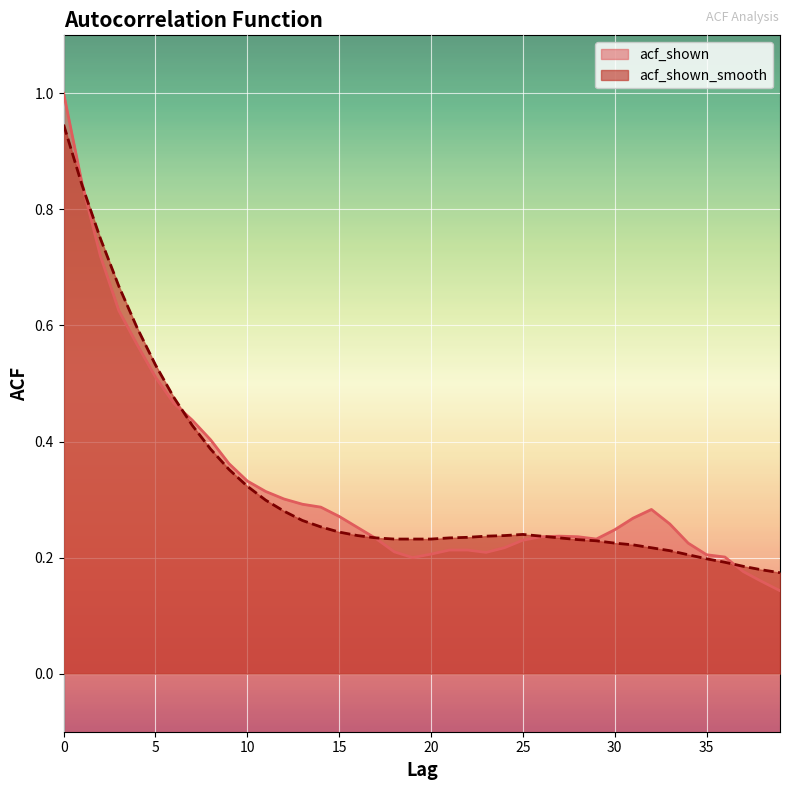

Reading left to right, transcribe all the data shown in this chart.

acf_shown: 0=1.0	1=0.8	2=0.7	3=0.6	4=0.6	5=0.5	6=0.5	7=0.4	8=0.4	9=0.4	10=0.3	11=0.3	12=0.3	13=0.3	14=0.3	15=0.3	16=0.3	17=0.2	18=0.2	19=0.2	20=0.2	21=0.2	22=0.2	23=0.2	24=0.2	25=0.2	26=0.2	27=0.2	28=0.2	29=0.2	30=0.2	31=0.3	32=0.3	33=0.3	34=0.2	35=0.2	36=0.2	37=0.2	38=0.2	39=0.1
acf_shown_smooth: 0=0.9	1=0.8	2=0.8	3=0.7	4=0.6	5=0.5	6=0.5	7=0.4	8=0.4	9=0.4	10=0.3	11=0.3	12=0.3	13=0.3	14=0.3	15=0.2	16=0.2	17=0.2	18=0.2	19=0.2	20=0.2	21=0.2	22=0.2	23=0.2	24=0.2	25=0.2	26=0.2	27=0.2	28=0.2	29=0.2	30=0.2	31=0.2	32=0.2	33=0.2	34=0.2	35=0.2	36=0.2	37=0.2	38=0.2	39=0.2